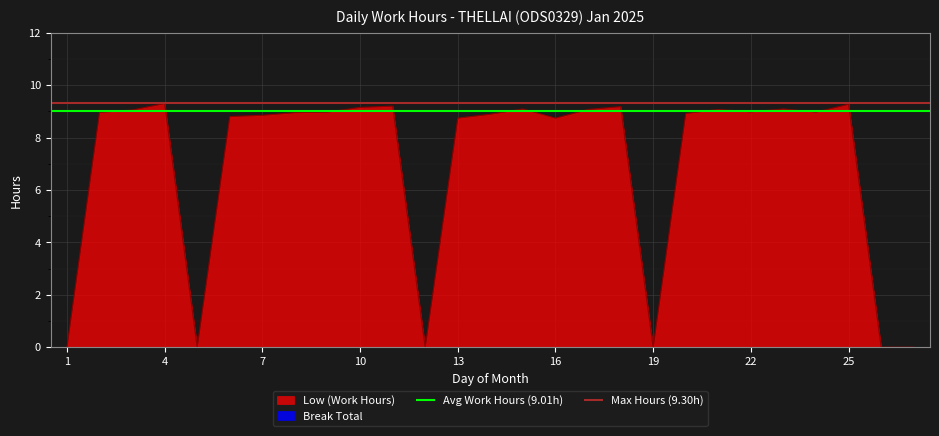

What is the highest value of the Low (Work Hours) series?

9.3